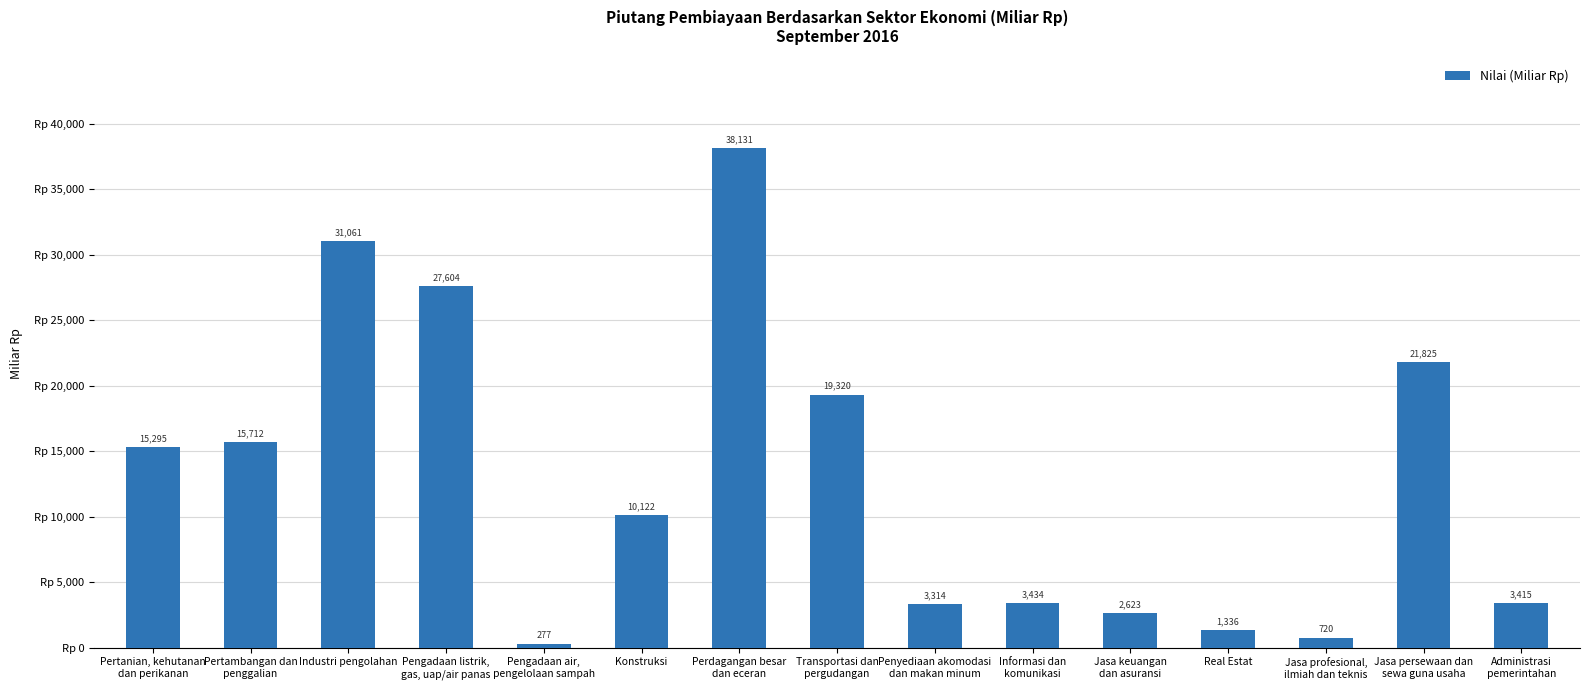

What is the ratio of the value at Pengadaan listrik,
gas, uap/air panas to the value at Industri pengolahan?

0.9